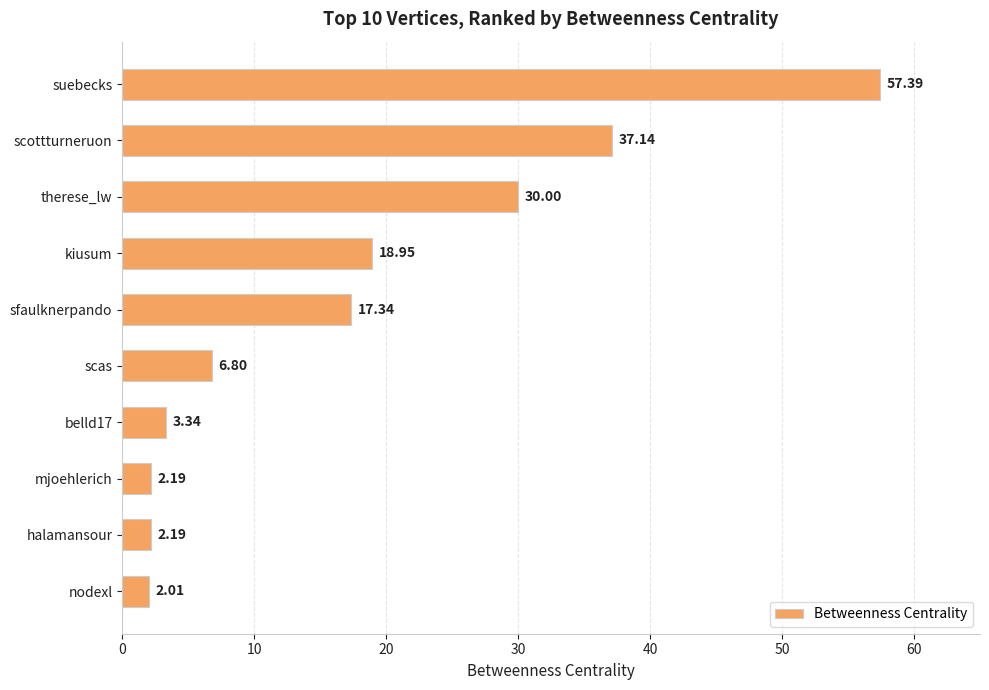

What is the label of the 3rd bar from the top?

therese_lw